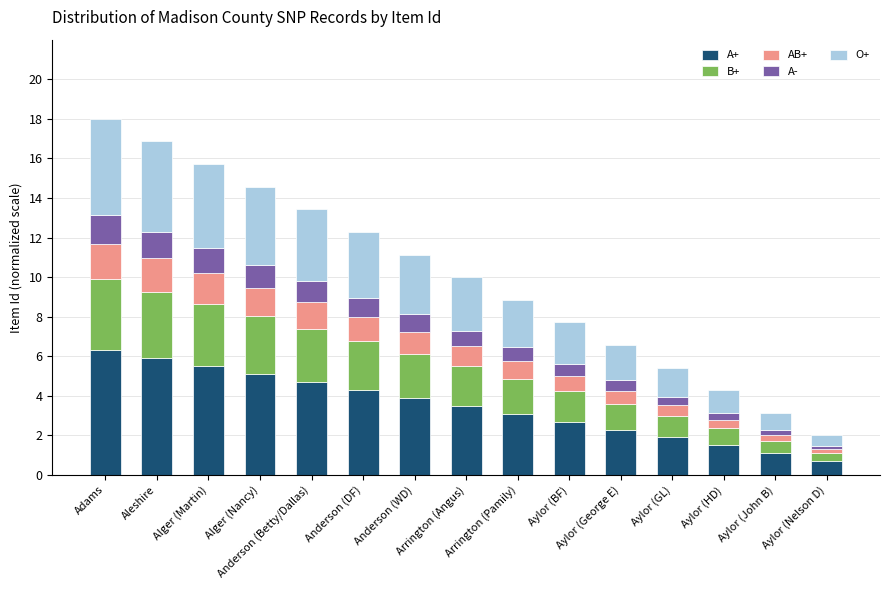

What is the difference between the maximum and minimum values in the A+ series?

5.6